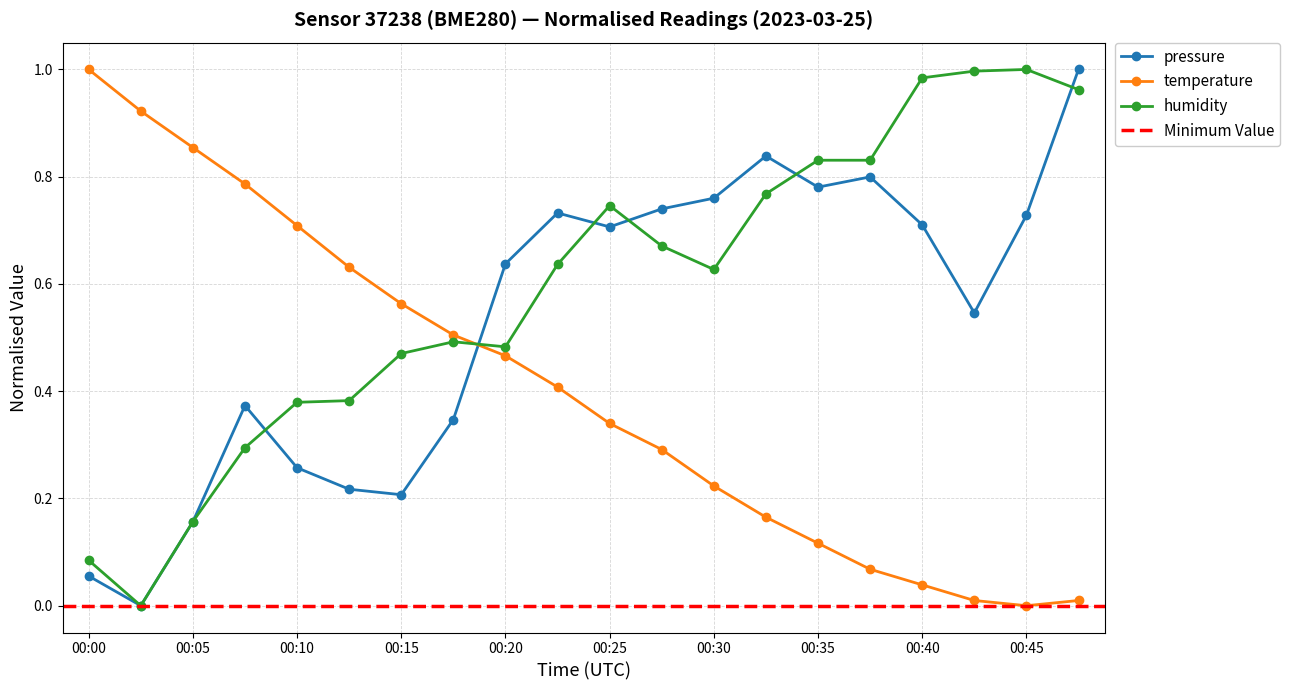

List the labels in order of pressure value, largest first.

00:47, 00:32, 00:37, 00:35, 00:30, 00:27, 00:22, 00:45, 00:40, 00:25, 00:20, 00:42, 00:07, 00:17, 00:10, 00:12, 00:15, 00:05, 00:00, 00:02